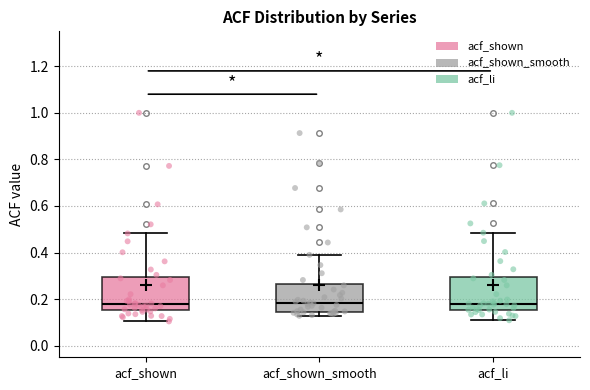

Reading left to right, transcribe this box plot: for each box, give where its median line is, the range the box spans, and where its two whiskers end, as read against the y-axis. The values are not printed on the chart, so give them approximately, as read against the axis.

acf_shown: median 0.18, box 0.16 to 0.30, whiskers 0.10 to 0.48
acf_shown_smooth: median 0.18, box 0.14 to 0.26, whiskers 0.12 to 0.40
acf_li: median 0.18, box 0.16 to 0.30, whiskers 0.10 to 0.48